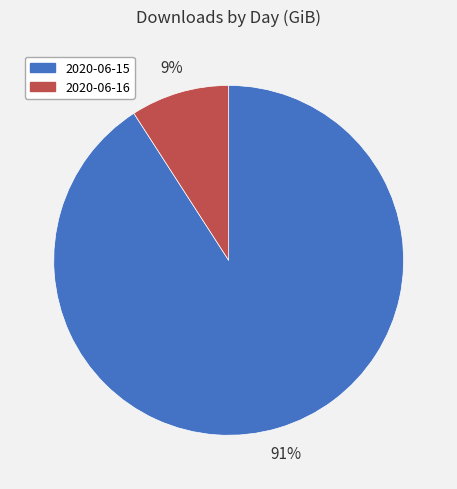

Combined, do 2020-06-15 and 2020-06-16 account for over 50%?

Yes